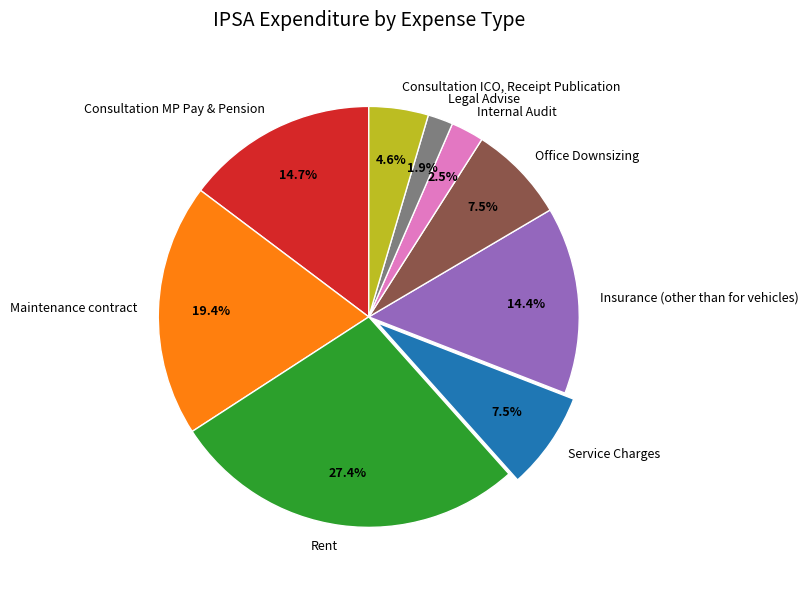

Between Maintenance contract and Rent, which is larger?

Rent